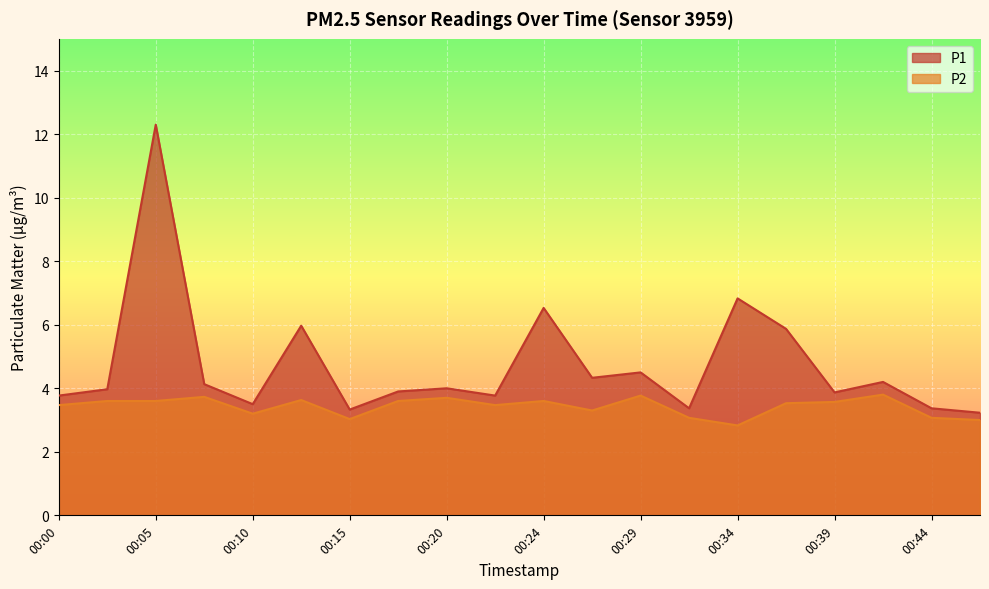

Reading left to right, extract all data points from this chart.

P1: 00:00=3.8	00:03=4.0	00:05=12.3	00:07=4.1	00:10=3.5	00:12=6.0	00:15=3.3	00:17=3.9	00:20=4.0	00:22=3.8	00:24=6.5	00:27=4.3	00:29=4.5	00:32=3.4	00:34=6.8	00:37=5.9	00:39=3.9	00:41=4.2	00:44=3.4	00:46=3.2
P2: 00:00=3.5	00:03=3.6	00:05=3.6	00:07=3.7	00:10=3.2	00:12=3.6	00:15=3.0	00:17=3.6	00:20=3.7	00:22=3.5	00:24=3.6	00:27=3.3	00:29=3.8	00:32=3.1	00:34=2.8	00:37=3.5	00:39=3.6	00:41=3.8	00:44=3.1	00:46=3.0